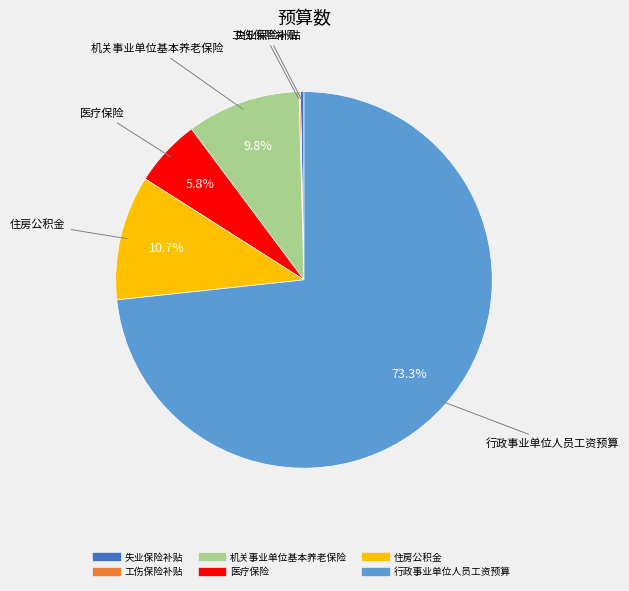

Which category accounts for the majority?

行政事业单位人员工资预算